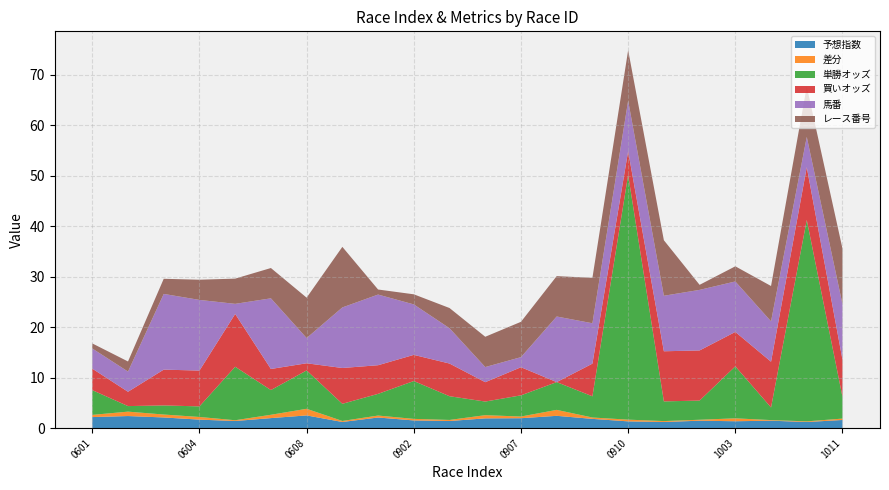

Reading left to right, list all the values displayed in this chart.

予想指数: 202302260601=2.2	202302260602=2.4	202302260603=2.1	202302260604=1.7	202302260605=1.4	202302260606=2.0	202302260608=2.5	202302260612=1.2	202302260901=2.1	202302260902=1.5	202302260904=1.4	202302260906=1.9	202302260907=2.0	202302260908=2.4	202302260909=1.8	202302260910=1.3	202302260911=1.2	202302261001=1.5	202302261003=1.4	202302261007=1.5	202302261010=1.2	202302261011=1.6
差分: 202302260601=0.4	202302260602=0.9	202302260603=0.6	202302260604=0.5	202302260605=0.2	202302260606=0.7	202302260608=1.3	202302260612=0.2	202302260901=0.4	202302260902=0.3	202302260904=0.2	202302260906=0.6	202302260907=0.3	202302260908=1.2	202302260909=0.3	202302260910=0.3	202302260911=0.2	202302261001=0.2	202302261003=0.6	202302261007=0.1	202302261010=0.1	202302261011=0.3
単勝オッズ: 202302260601=4.9	202302260602=1.1	202302260603=1.8	202302260604=2.1	202302260605=10.6	202302260606=4.9	202302260608=7.6	202302260612=3.4	202302260901=4.3	202302260902=7.5	202302260904=4.7	202302260906=2.7	202302260907=4.2	202302260908=5.5	202302260909=4.2	202302260910=48.5	202302260911=3.9	202302261001=3.8	202302261003=10.3	202302261007=2.5	202302261010=39.9	202302261011=4.3
買いオッズ: 202302260601=4.3	202302260602=2.8	202302260603=7.1	202302260604=7.1	202302260605=10.5	202302260606=4.2	202302260608=1.4	202302260612=7.1	202302260901=5.7	202302260902=5.2	202302260904=6.5	202302260906=3.8	202302260907=5.6	202302260908=0.0	202302260909=6.5	202302260910=4.7	202302260911=9.9	202302261001=9.9	202302261003=6.8	202302261007=9.1	202302261010=10.5	202302261011=7.4
馬番: 202302260601=4.0	202302260602=4.0	202302260603=15.0	202302260604=14.0	202302260605=2.0	202302260606=14.0	202302260608=5.0	202302260612=12.0	202302260901=14.0	202302260902=10.0	202302260904=7.0	202302260906=3.0	202302260907=2.0	202302260908=13.0	202302260909=8.0	202302260910=10.0	202302260911=11.0	202302261001=12.0	202302261003=10.0	202302261007=8.0	202302261010=6.0	202302261011=11.0
レース番号: 202302260601=1.0	202302260602=2.0	202302260603=3.0	202302260604=4.0	202302260605=5.0	202302260606=6.0	202302260608=8.0	202302260612=12.0	202302260901=1.0	202302260902=2.0	202302260904=4.0	202302260906=6.0	202302260907=7.0	202302260908=8.0	202302260909=9.0	202302260910=10.0	202302260911=11.0	202302261001=1.0	202302261003=3.0	202302261007=7.0	202302261010=10.0	202302261011=11.0